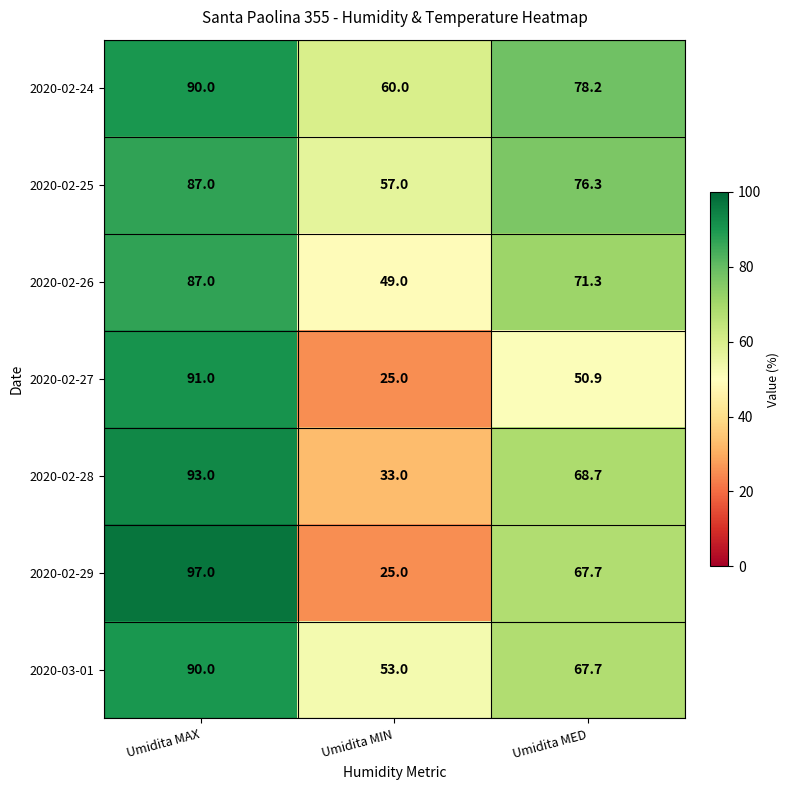

The value of 2020-02-25 at Umidita MED is 35.8. True or false?

False